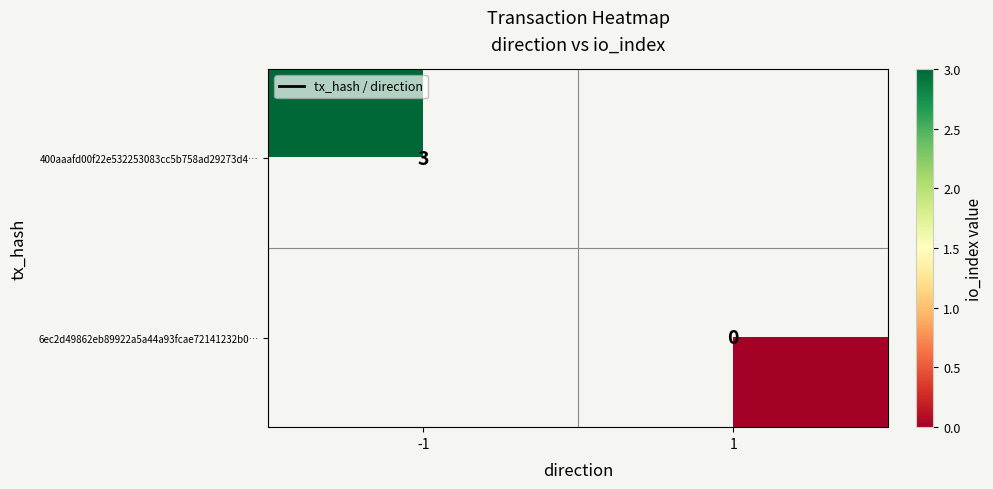

At how many categories does at least one series exceed 2?

1